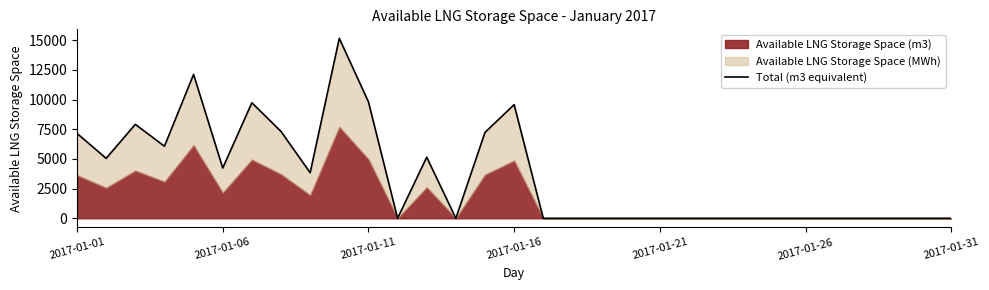

Count the number of categories in the chart.

31